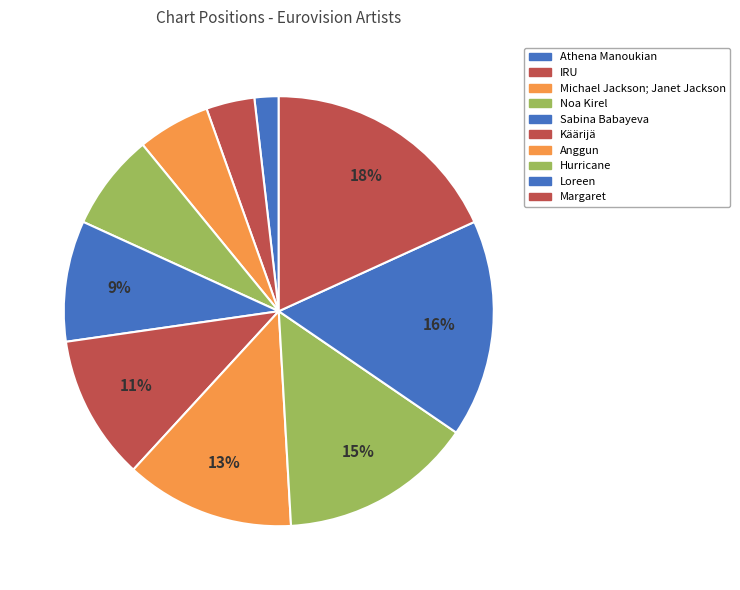

Is it true that Michael Jackson; Janet Jackson is 1% of the pie?

False